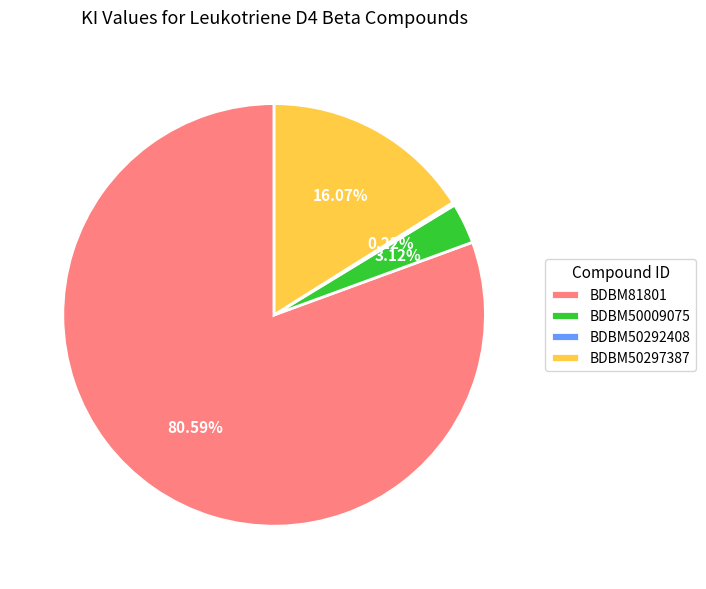

Do BDBM50297387 and BDBM81801 together represent more than half of the pie?

Yes